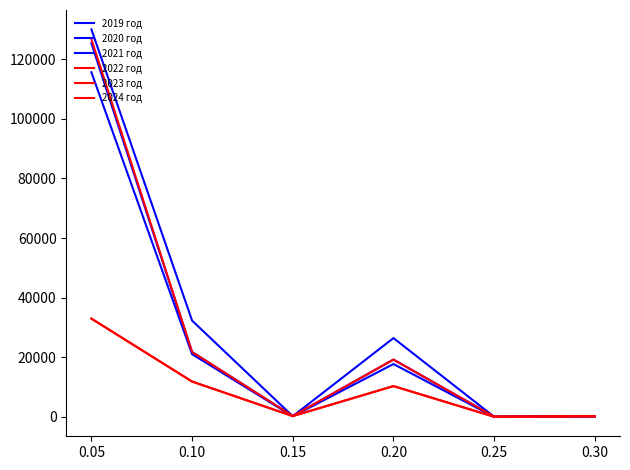

Is this an area chart (filled region under the line)?

No